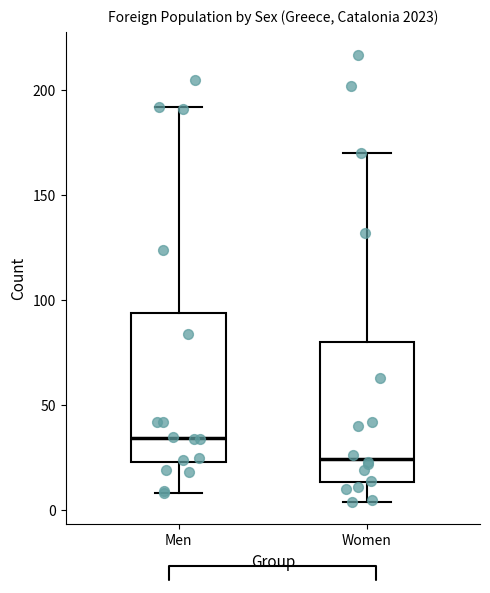

Which box's median line is the highest?

Men